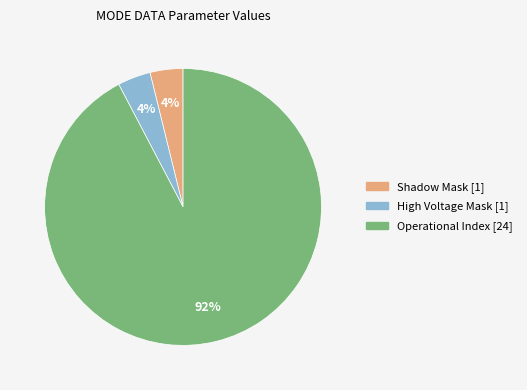

To the nearest percent, what is the difference between the largest and smallest slice percentages?

88%